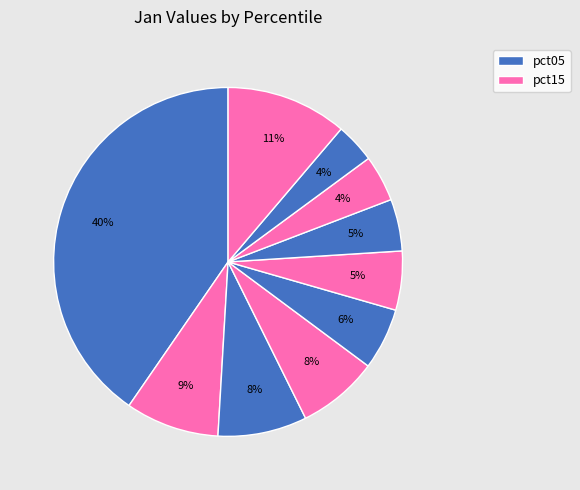

Count the number of slices in the pie.

10